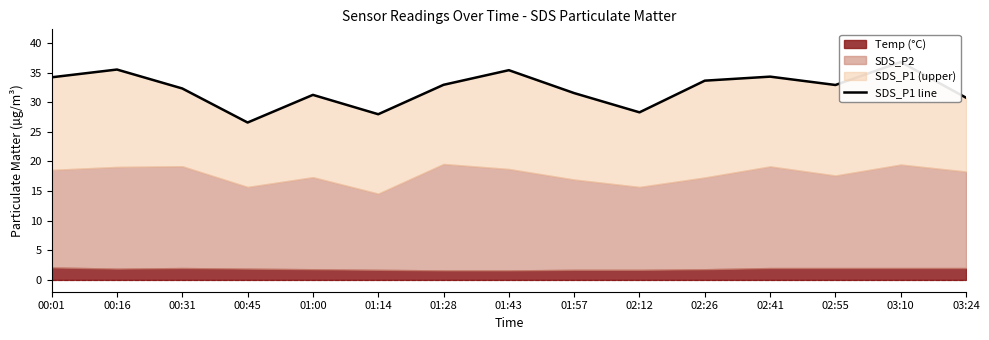

True or false: there are more than 2 points higher than both neighbors.

True